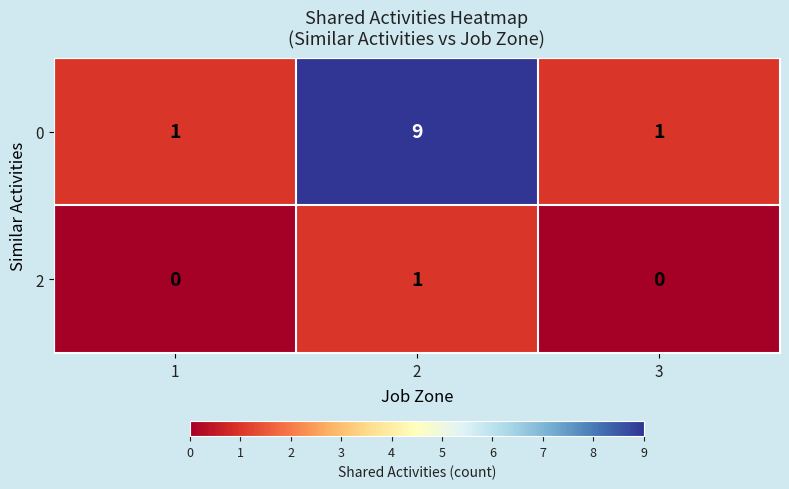

Is it true that 0 equals 2 at 3?

False